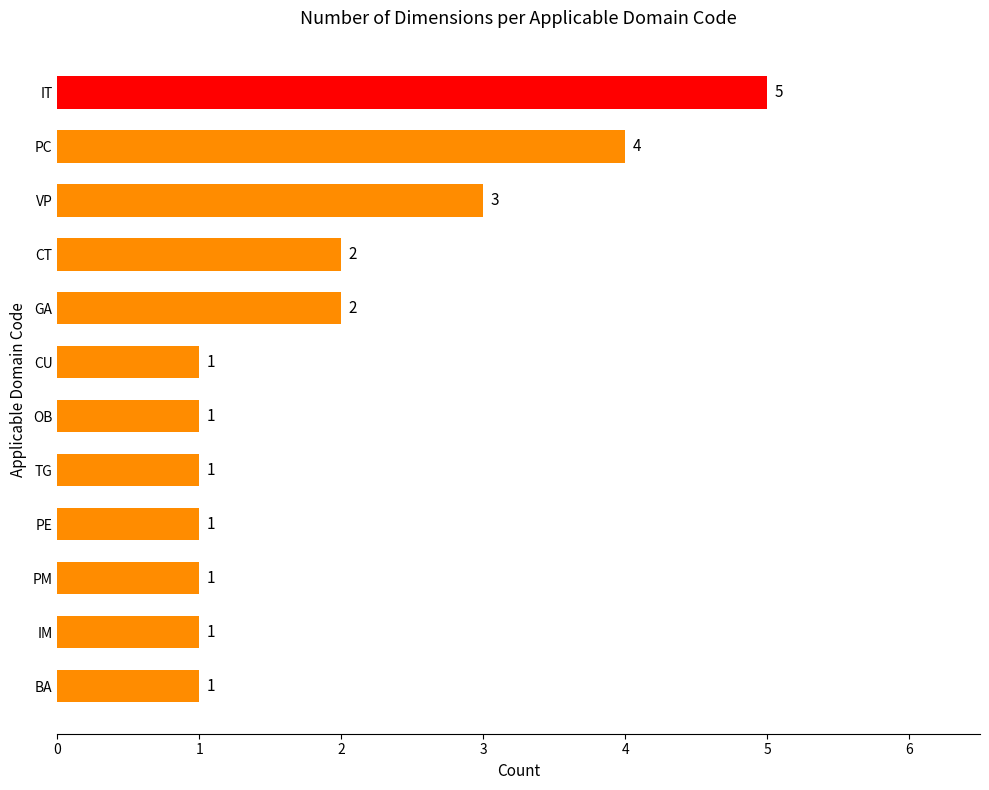

Which has a higher value, TG or GA?

GA